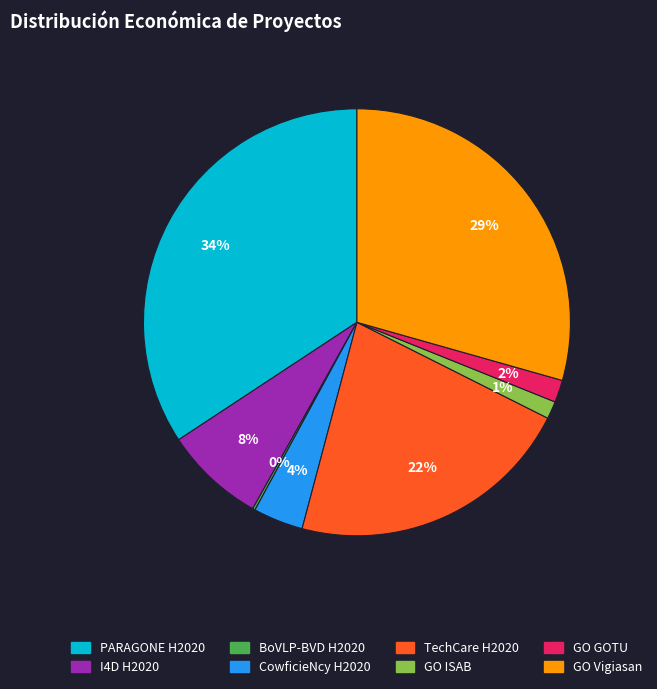

To the nearest percent, what is the average slice percentage?

12%